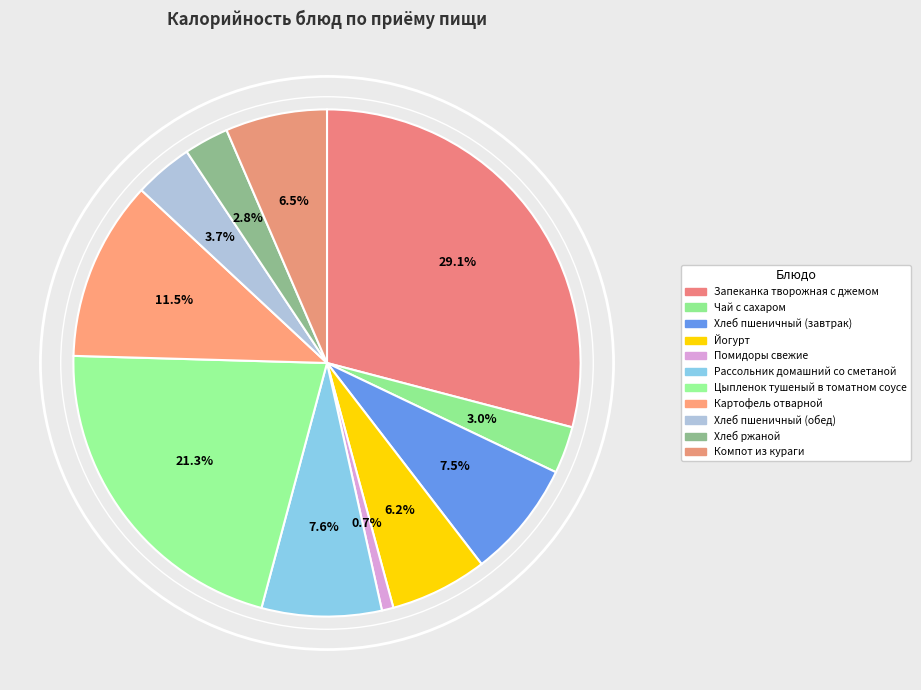

Is the sum of Помидоры свежие and Рассольник домашний со сметаной greater than half?

No